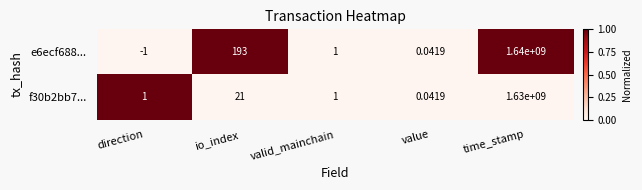

Which series changed the most between io_index and valid_mainchain?

e6ecf688...